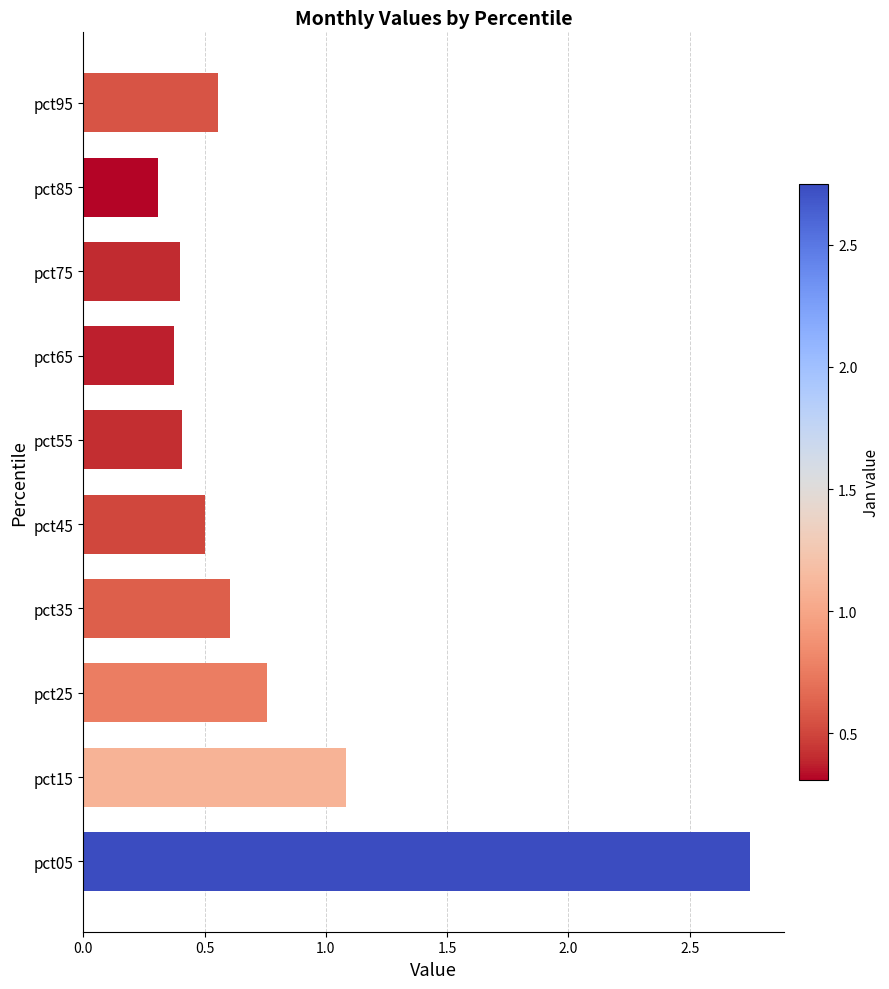

The value at pct85 is 0.3. True or false?

True